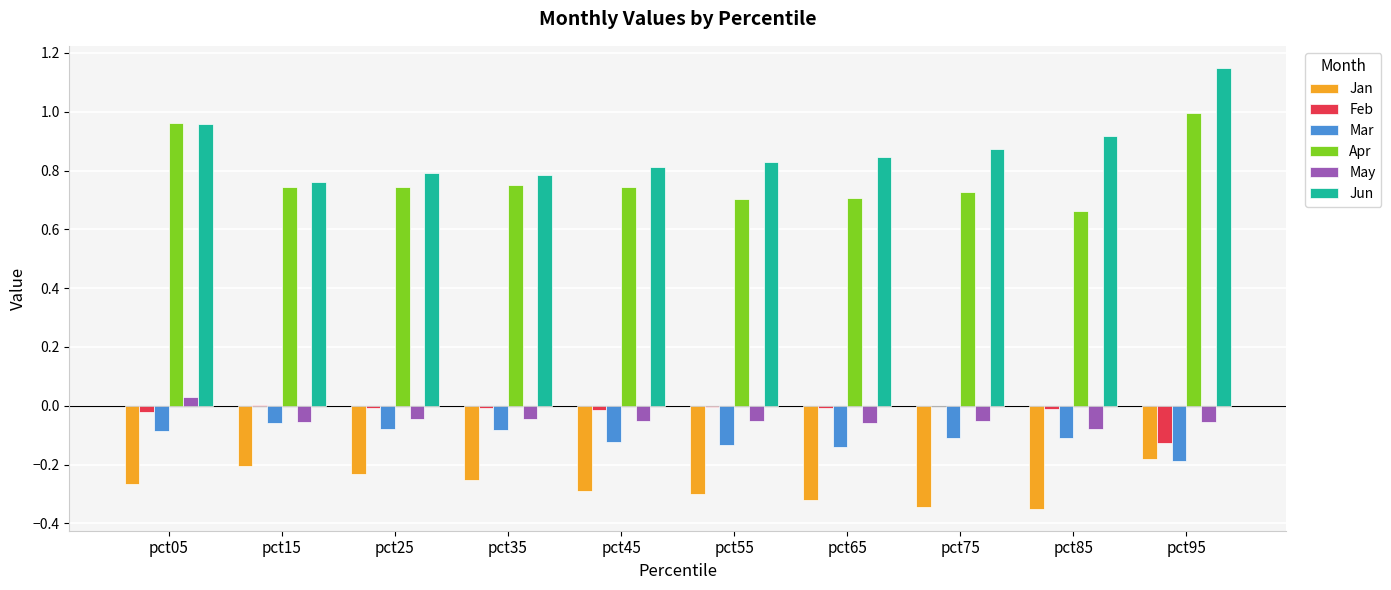

What is the sum of the Apr values at pct95 and pct75?

1.7